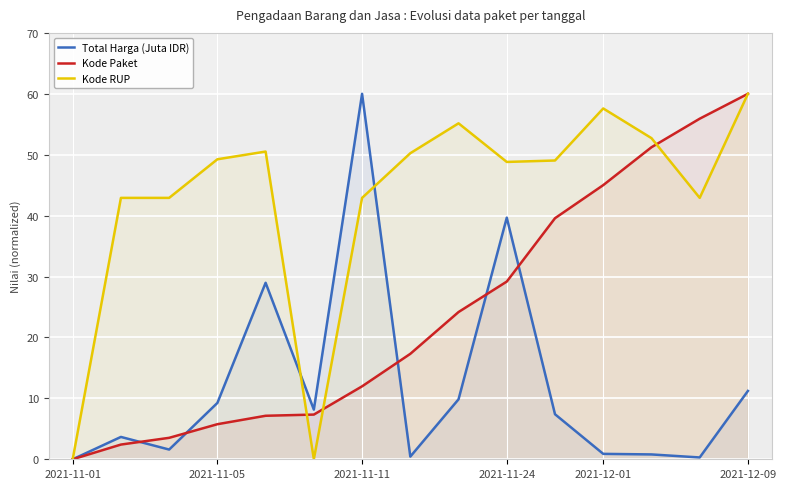

How many times do Kode Paket and Total Harga (Juta IDR) cross each other?

5